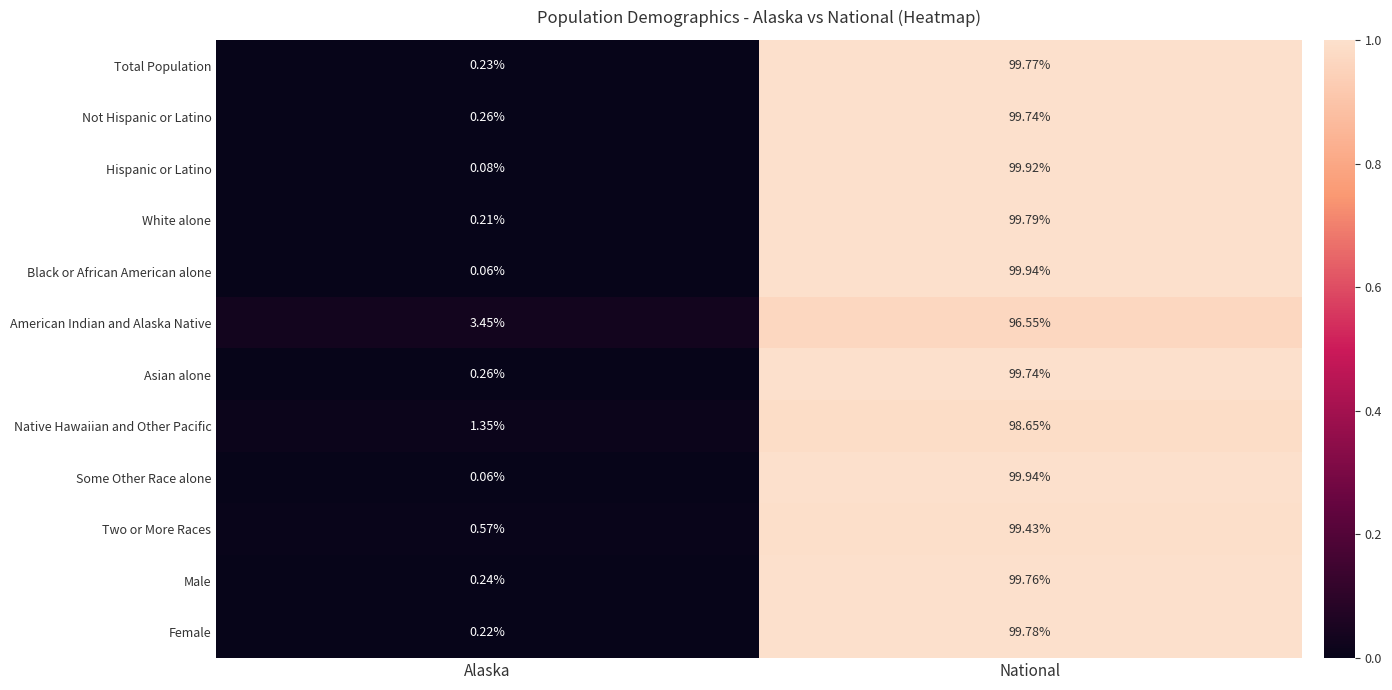

List the labels in order of White alone value, largest first.

National, Alaska